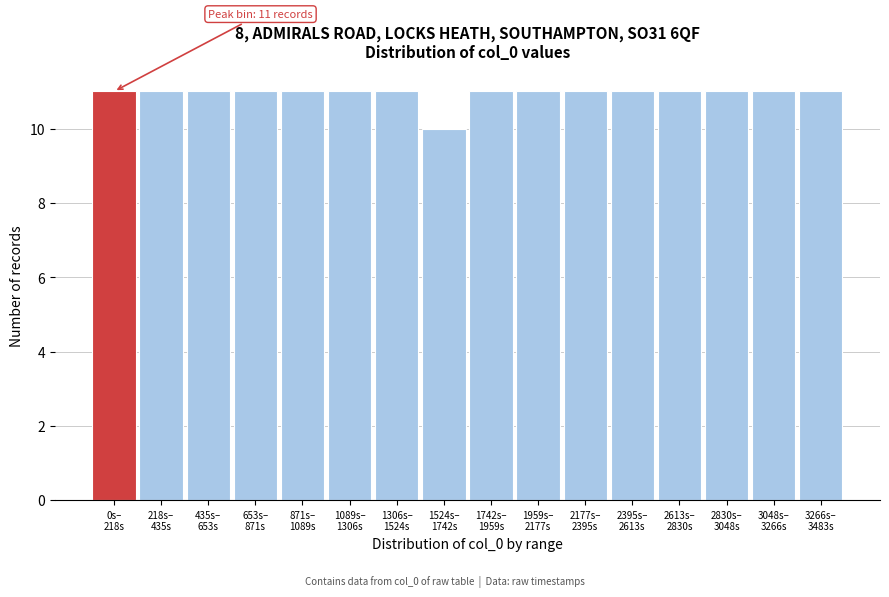

Reading left to right, extract all data points from this chart.

11	11	11	11	11	11	11	10	11	11	11	11	11	11	11	11